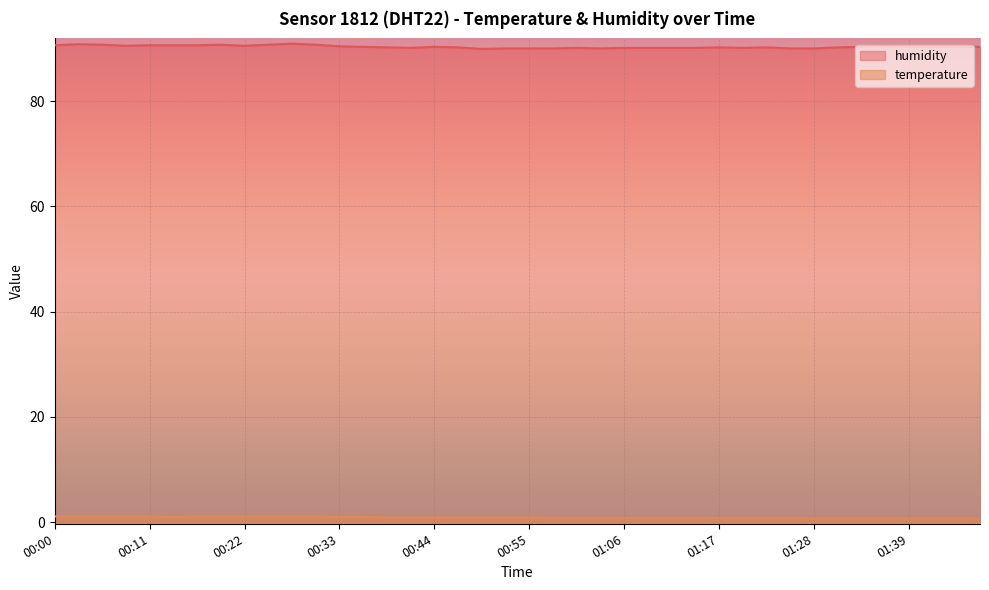

At which category does temperature reach its first local valley?

00:14